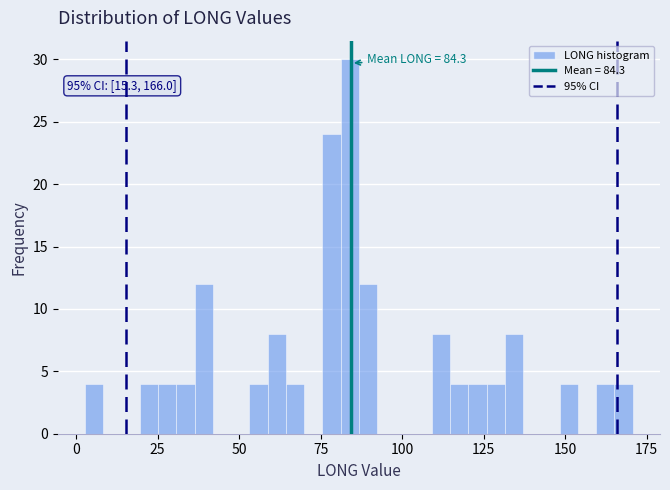

Around what value on the x-axis is the tallest bar? Give the approximate position of its centre, as read against the axis.

85